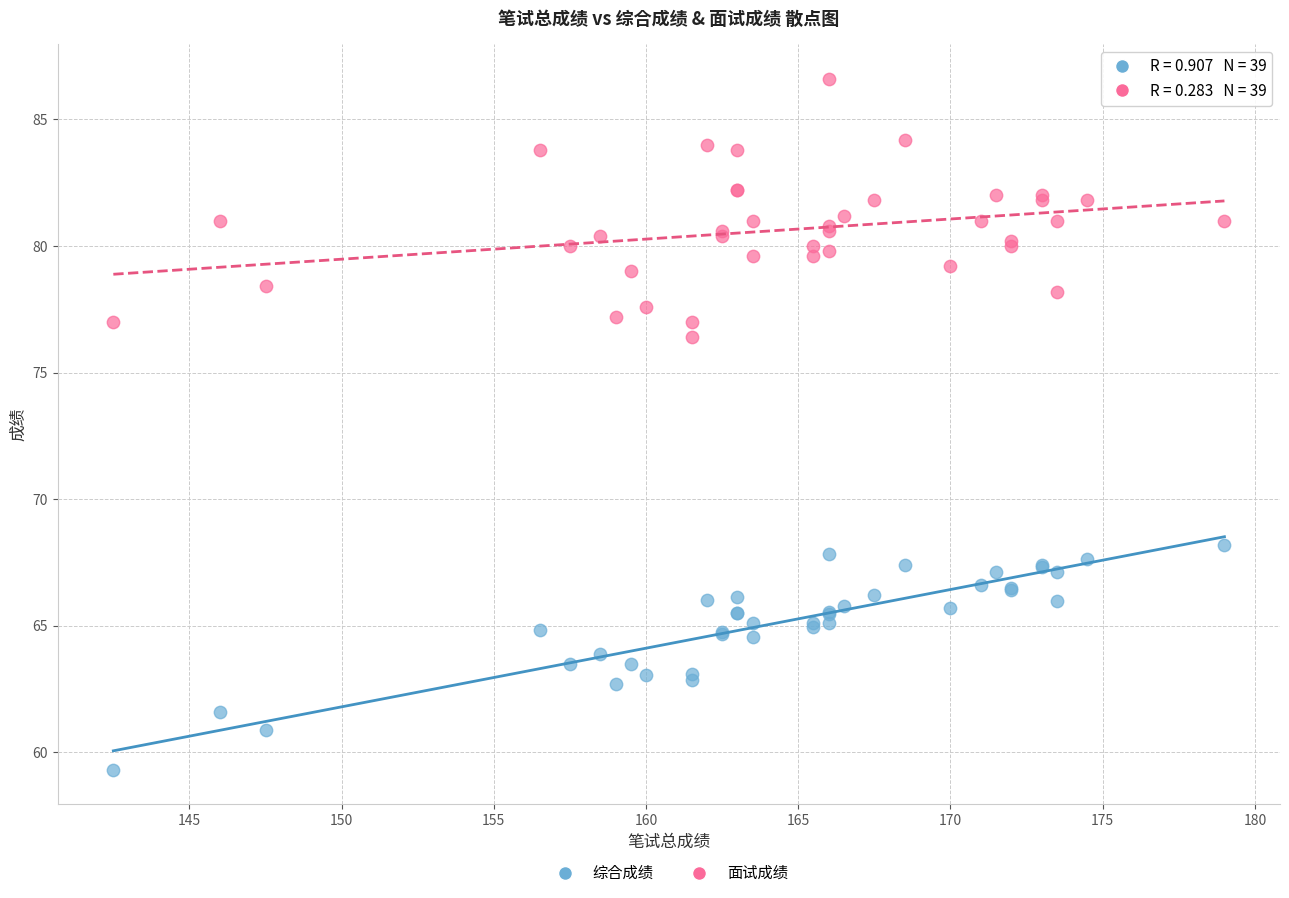

What is the X range (max minus min) for the scatter plot?

36.5